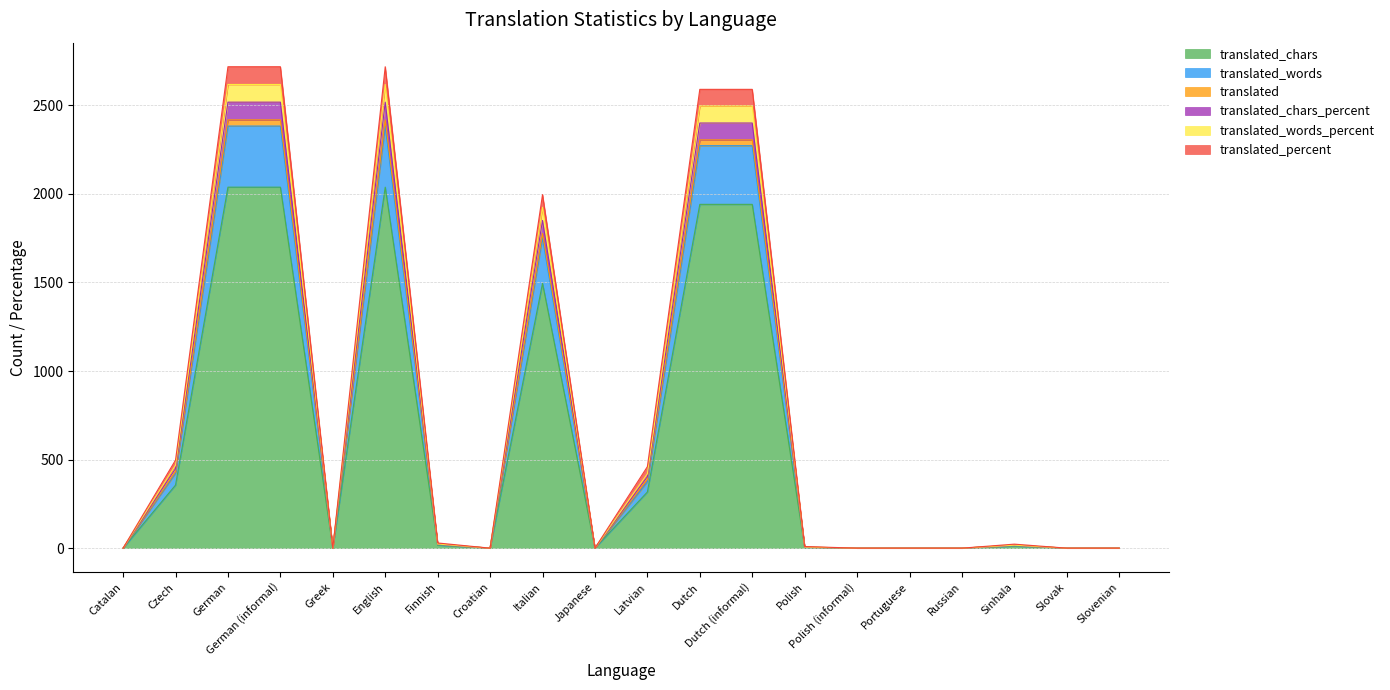

Which has a higher value, Slovenian or Latvian?

Latvian